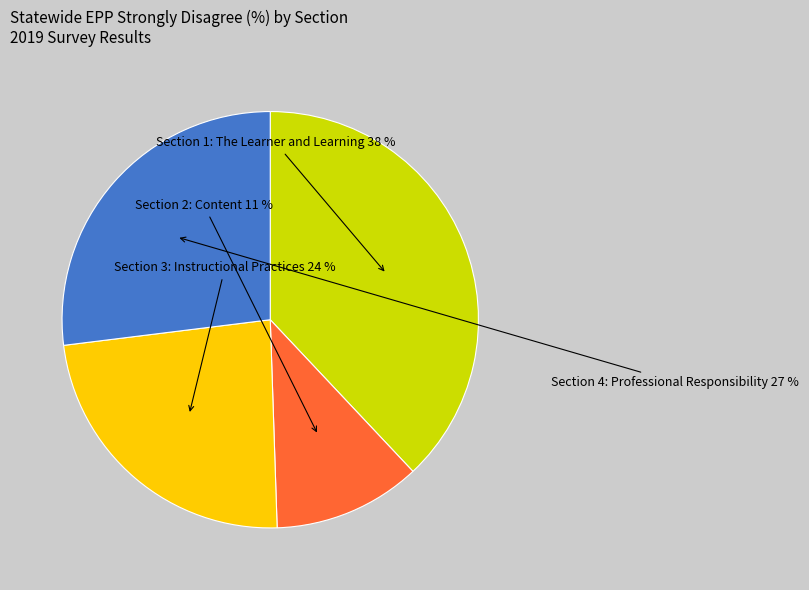

Is there any slice that represents more than half of the pie?

No